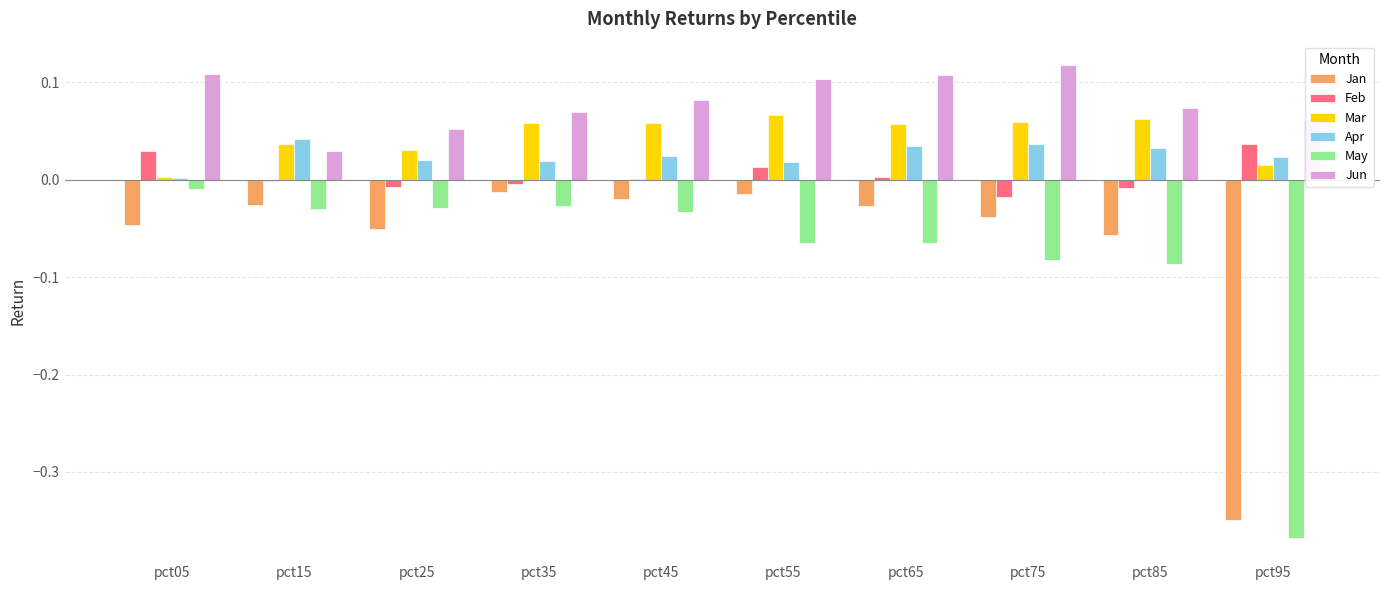

Which series has the largest range (max minus min)?

May